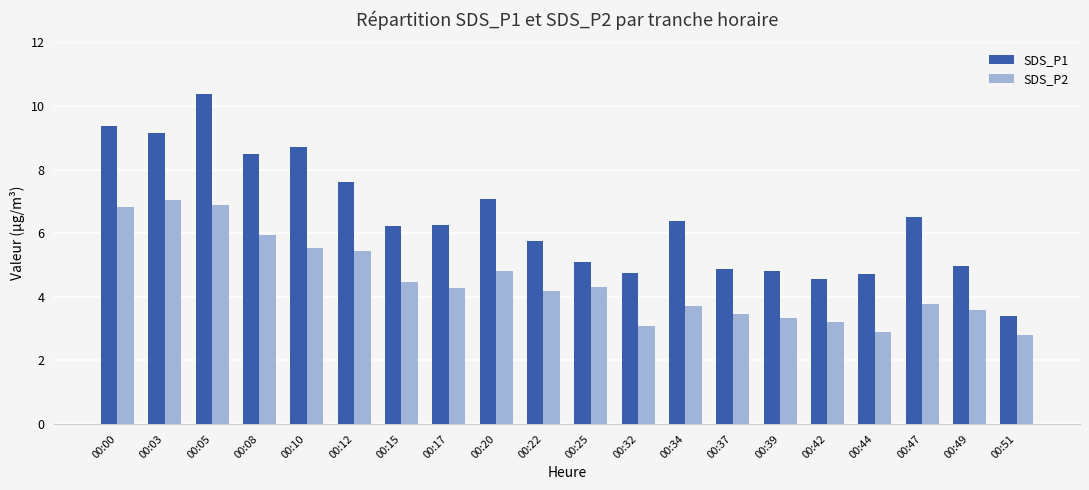

What are all the series names shown in the legend?

SDS_P1, SDS_P2